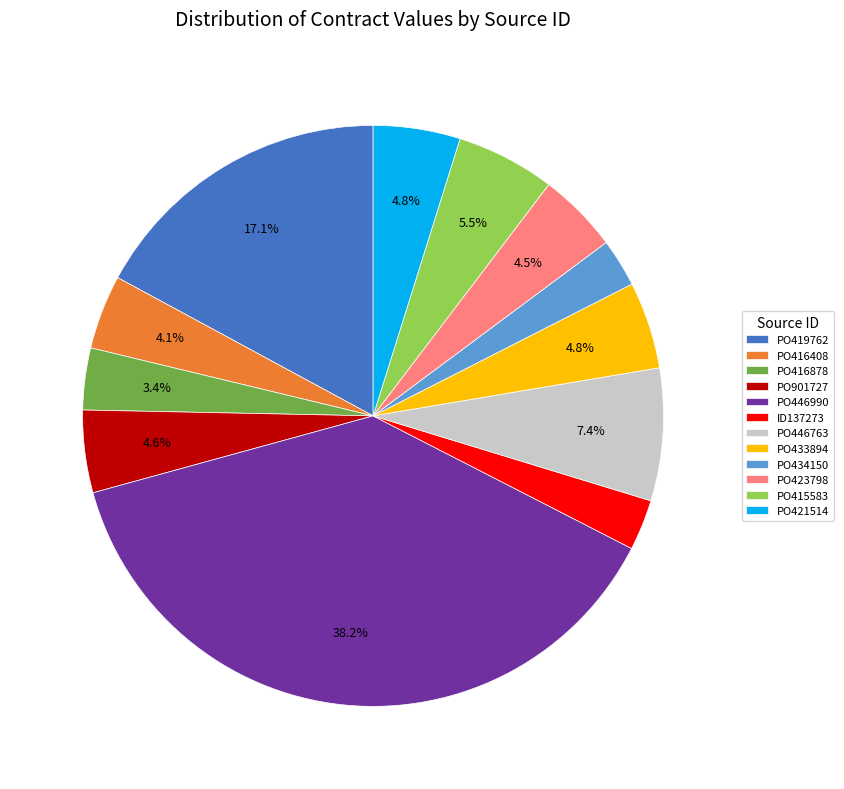

What is the largest slice in the pie chart?

PO446990